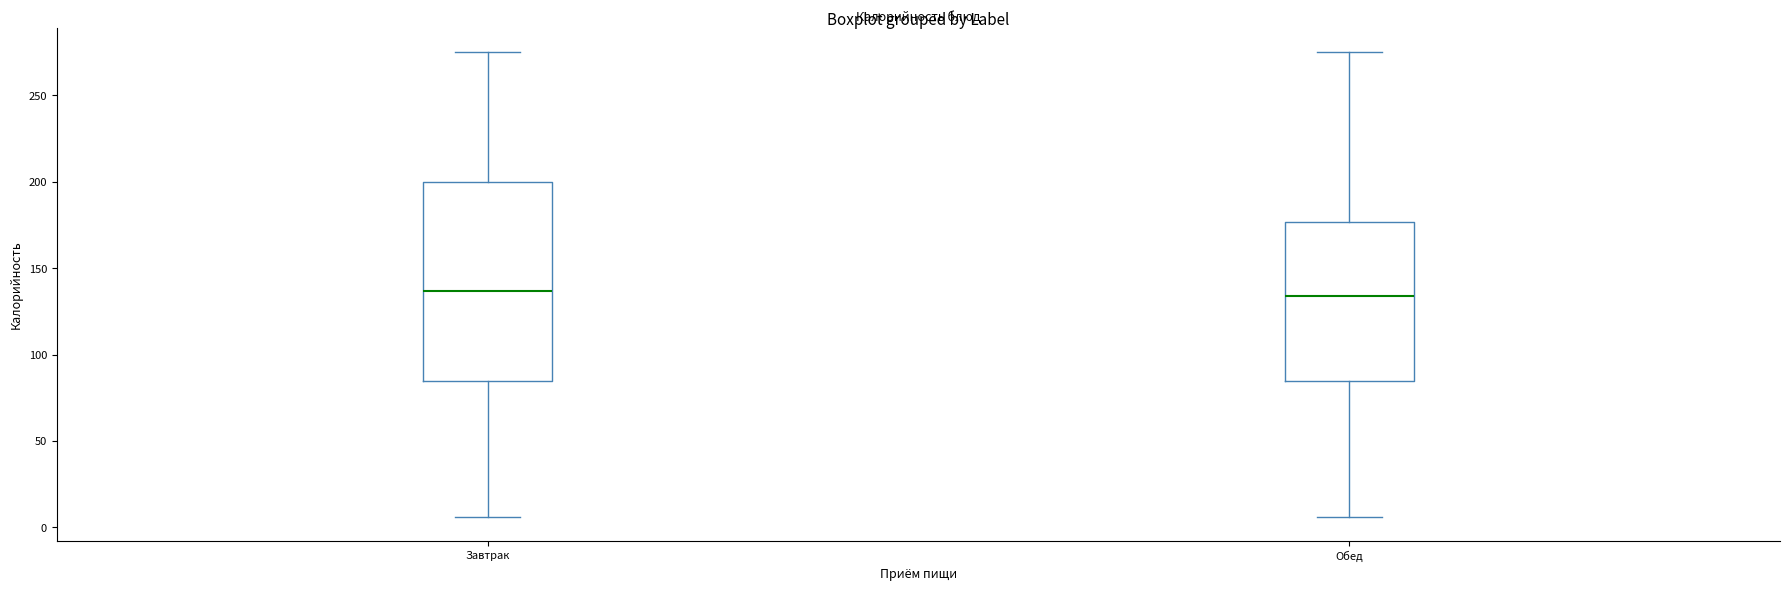

Comparing the boxes themselves (not the whiskers), which one is the tallest?

Завтрак